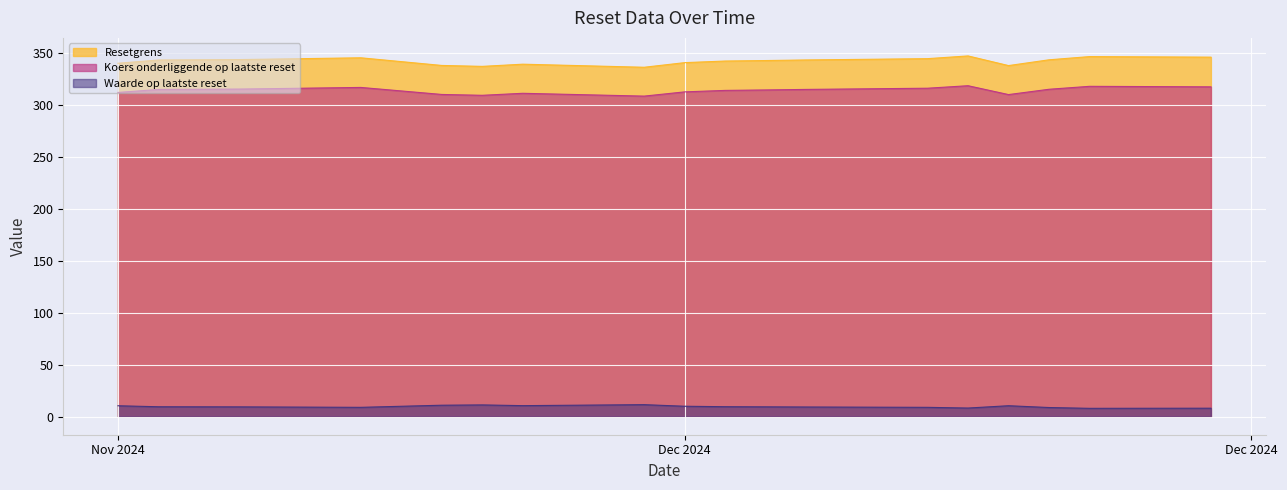

What is the highest value of the Resetgrens series?

346.9